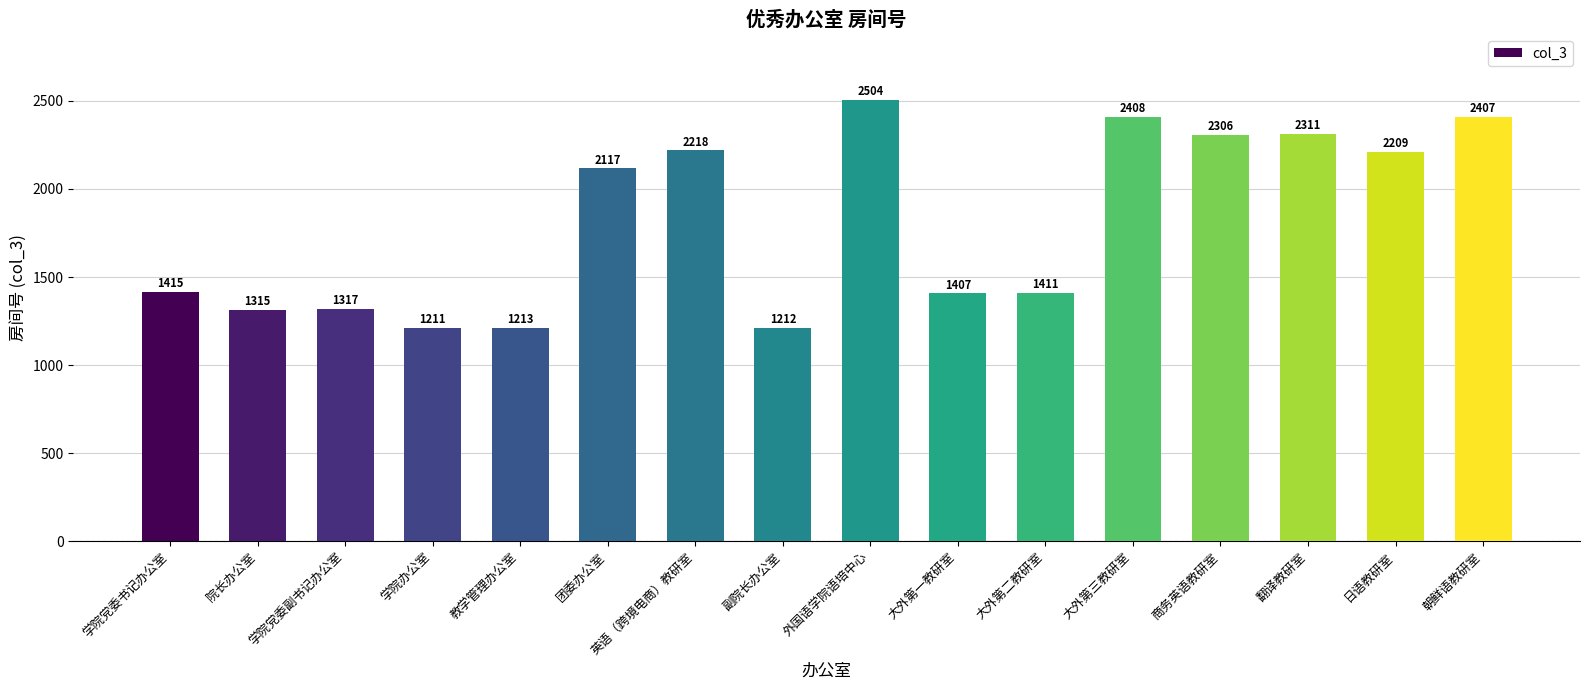

Between 院长办公室 and 朝鲜语教研室, which is larger?

朝鲜语教研室